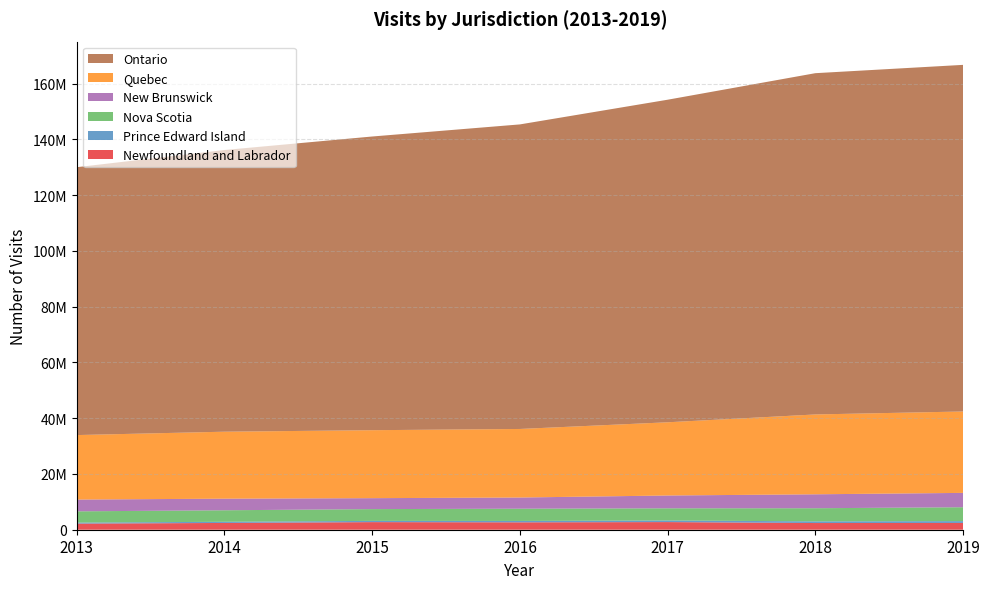

Reading left to right, transcribe all the data shown in this chart.

Newfoundland and Labrador: 2013=2191742	2014=2427994	2015=2725558	2016=2647661	2017=2739046	2018=2399207	2019=2429814
Prince Edward Island: 2013=362787	2014=421056	2015=448836	2016=501538	2017=583033	2018=597555	2019=656623
Nova Scotia: 2013=4039607	2014=4127838	2015=4219406	2016=4392195	2017=4357077	2018=4711279	2019=4980616
New Brunswick: 2013=4226447	2014=4162119	2015=3928447	2016=4012916	2017=4597642	2018=5001281	2019=5146532
Quebec: 2013=23134753	2014=24024971	2015=24381018	2016=24590100	2017=26265857	2018=28641934	2019=29200797
Ontario: 2013=96095128	2014=101052728	2015=105358567	2016=109257193	2017=115713320	2018=122424286	2019=124345275